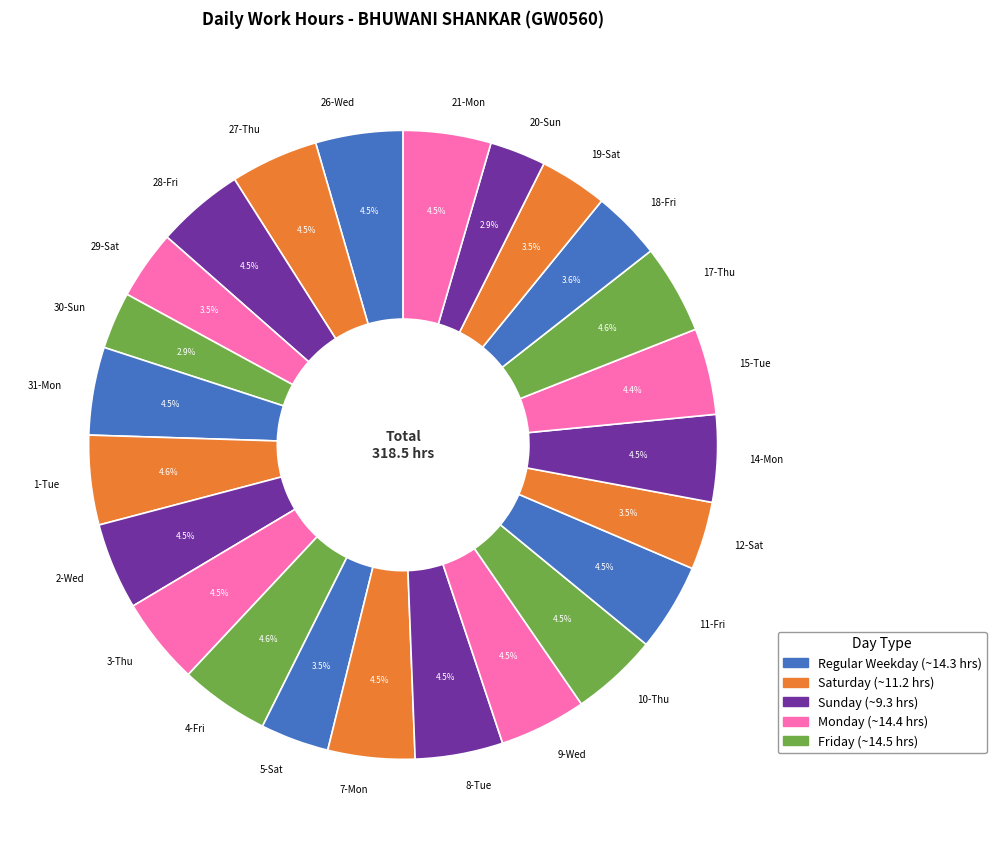

To the nearest percent, what is the combined percentage of 28-Fri and 17-Thu?

9%